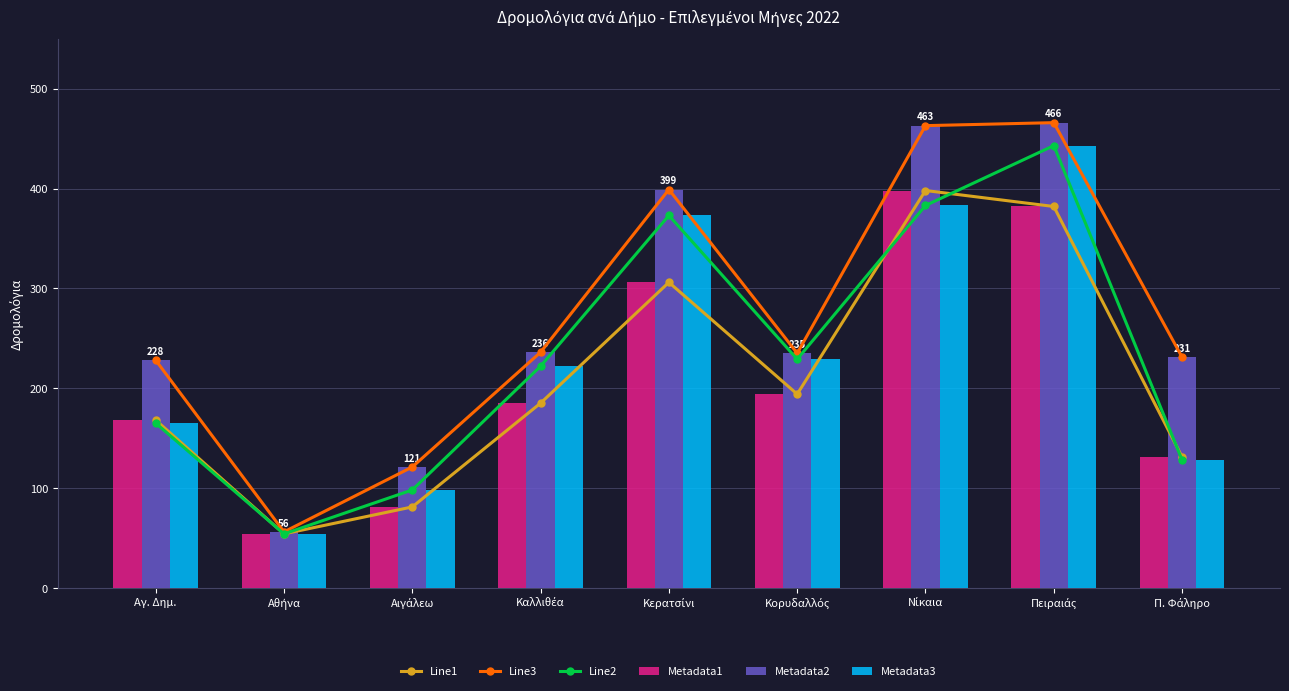

List the labels in order of Line1 value, largest first.

Νίκαια, Πειραιάς, Κερατσίνι, Κορυδαλλός, Καλλιθέα, Αγ. Δημ., Π. Φάληρο, Αιγάλεω, Αθήνα